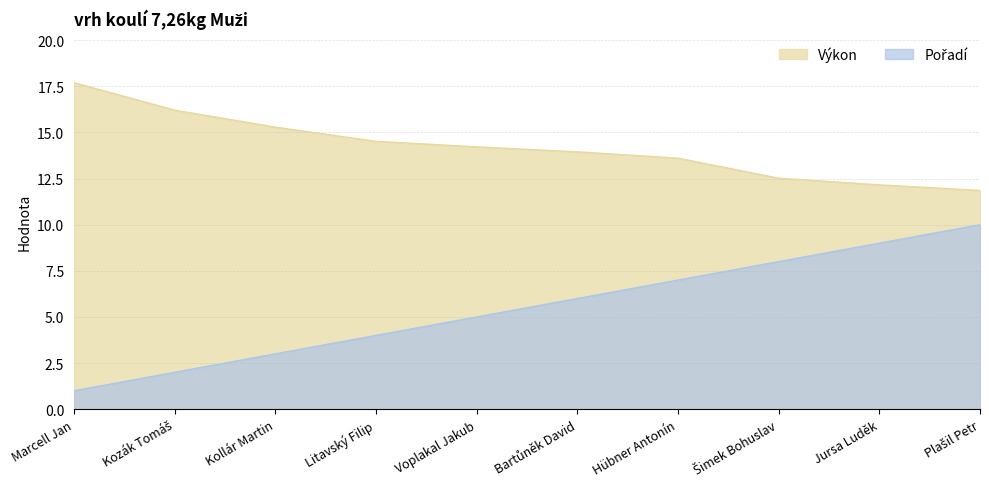

True or false: Pořadí and Výkon cross at least once.

False